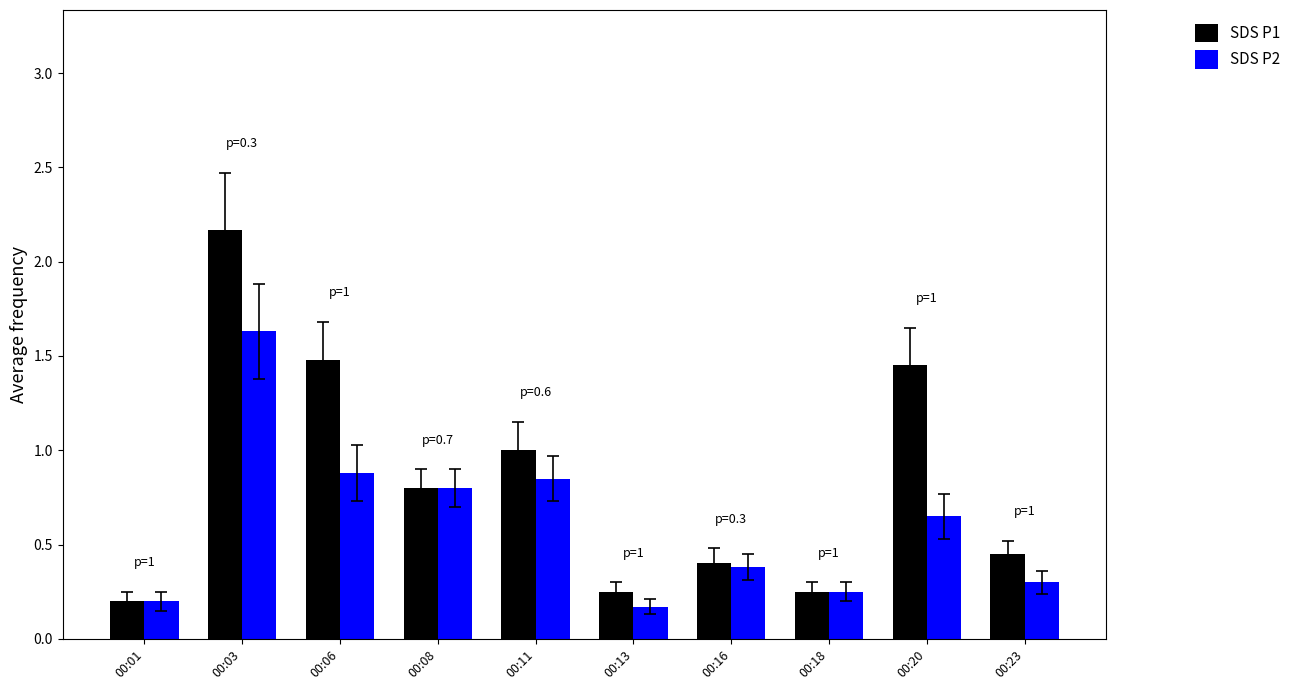

Which series changed the most between 00:13 and 00:18?

SDS P2